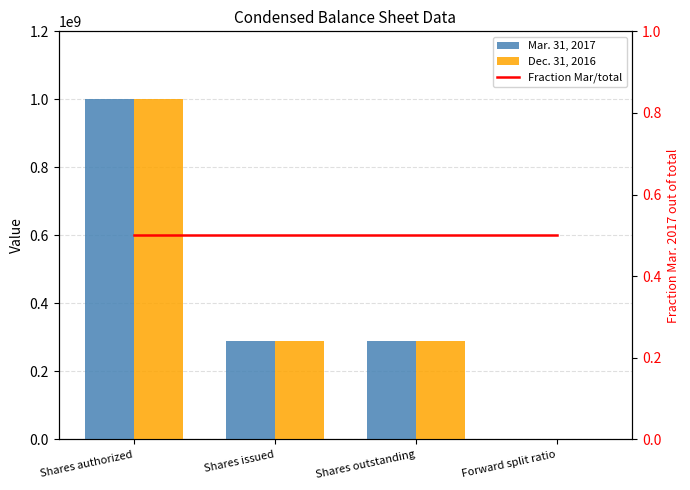

What position from the left is Forward split ratio?

4